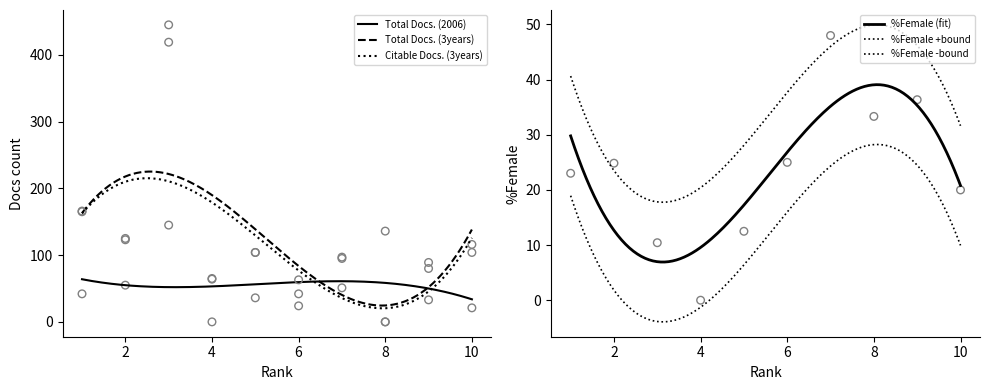

At which category is the sum across all series the highest?

3